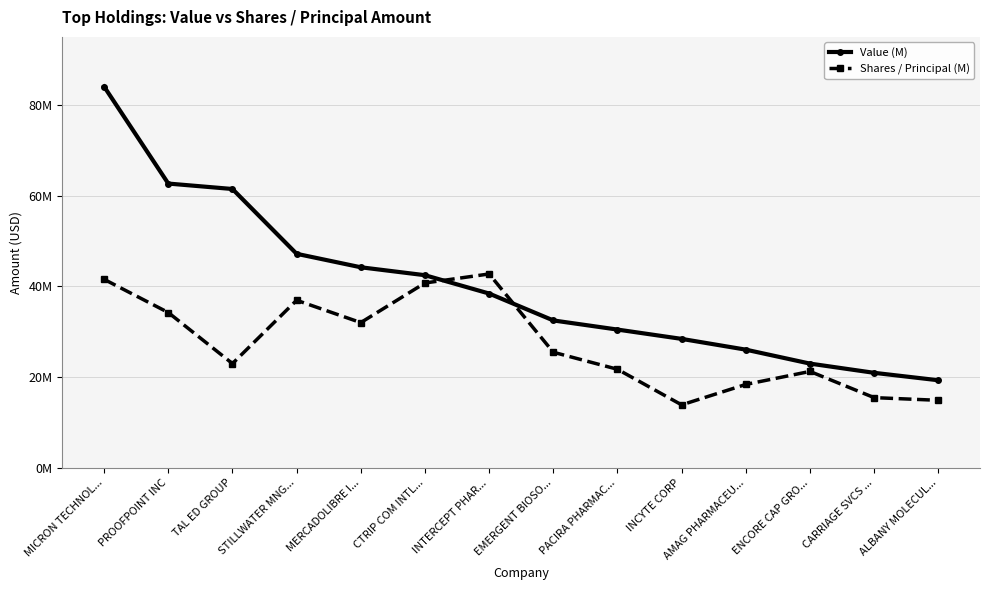

Which series has the largest total across all categories?

Value (M)